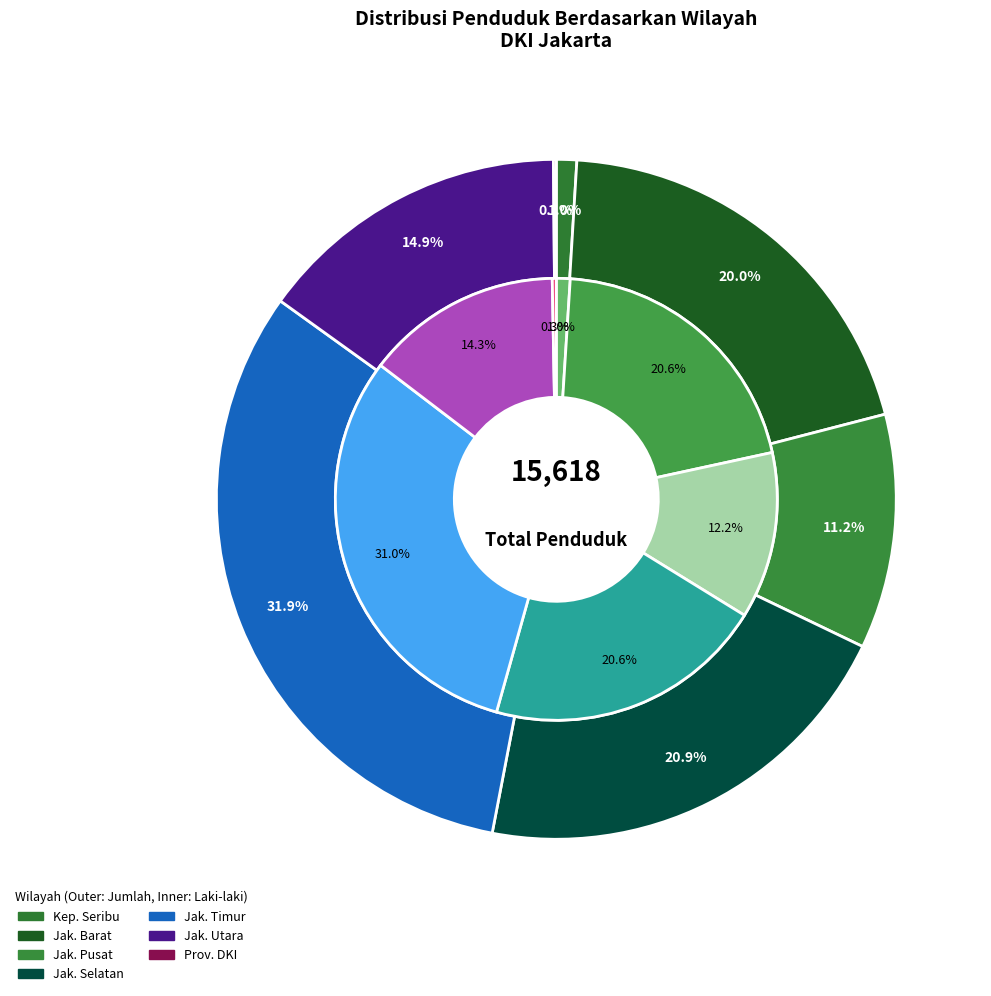

To the nearest percent, what is the average slice percentage?

14%